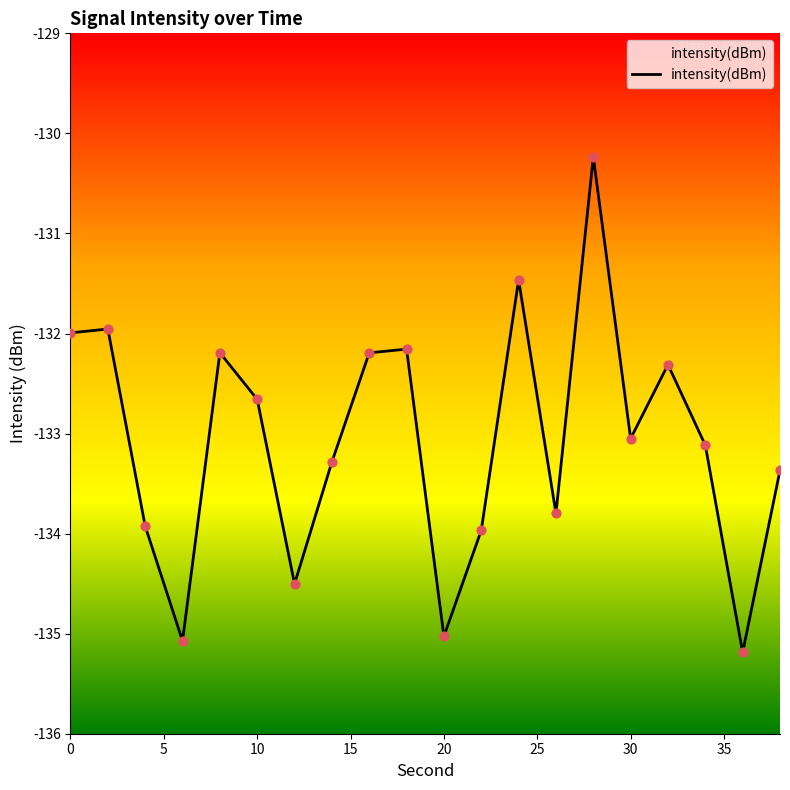

What is the smallest value displayed?

-135.2